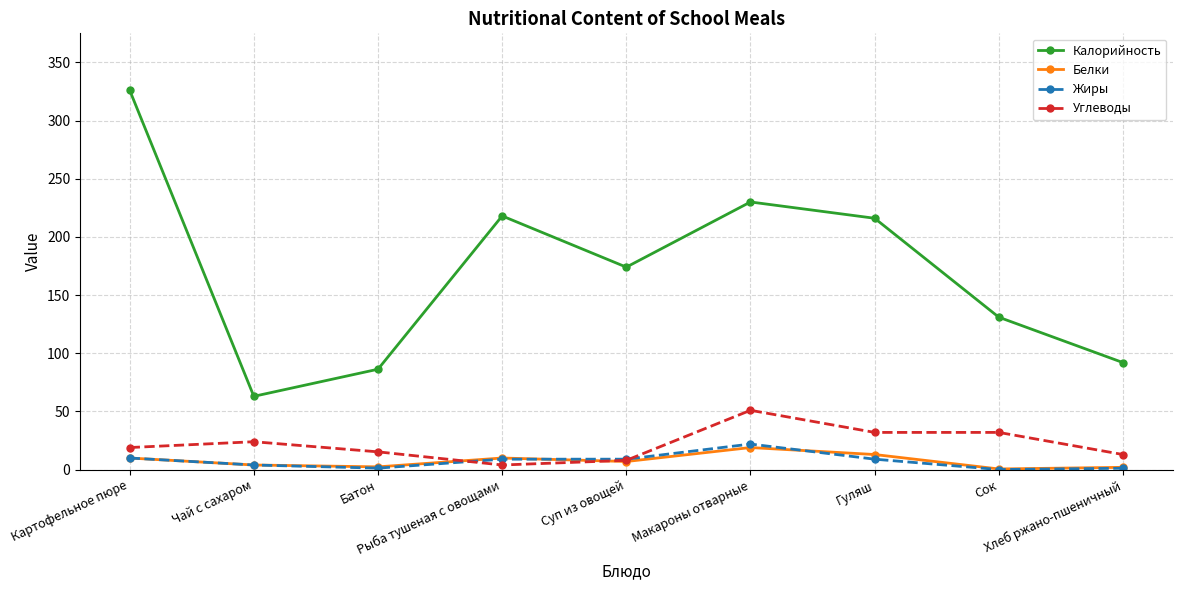

What is the difference between the highest and lowest values at Батон?

85.0